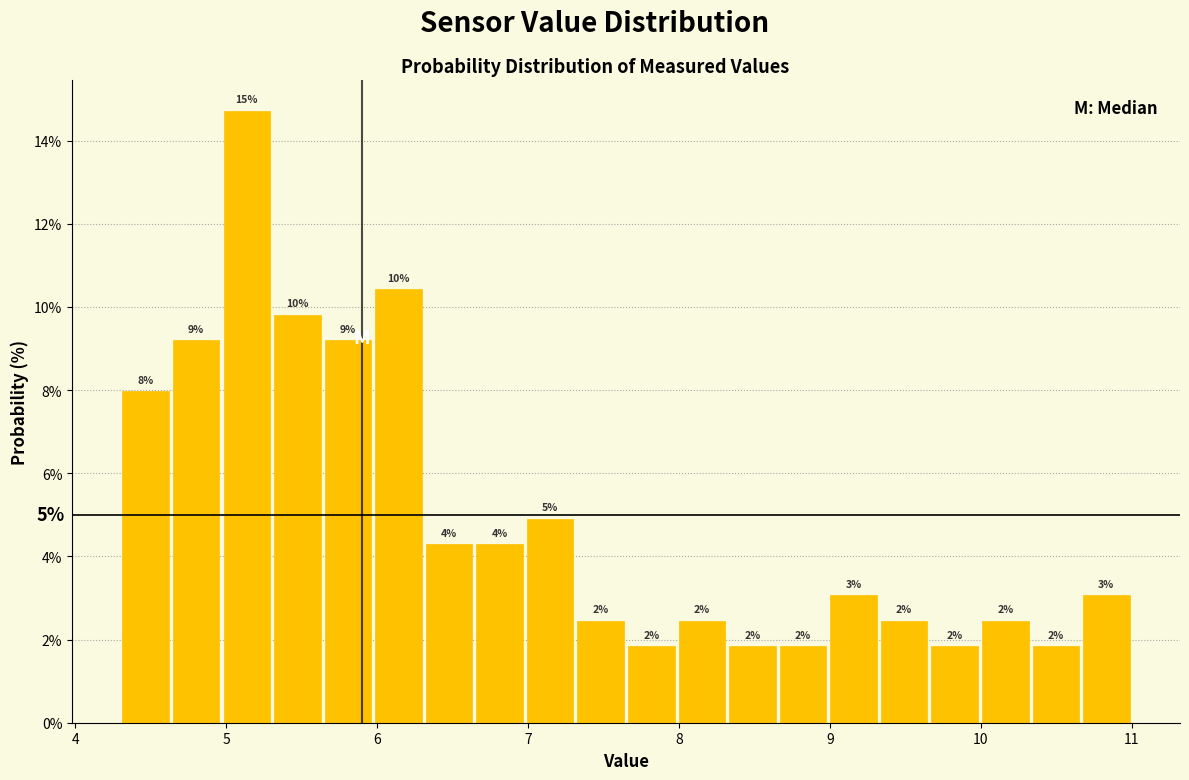

Around what value on the x-axis is the tallest bar? Give the approximate position of its centre, as read against the axis.

5.1